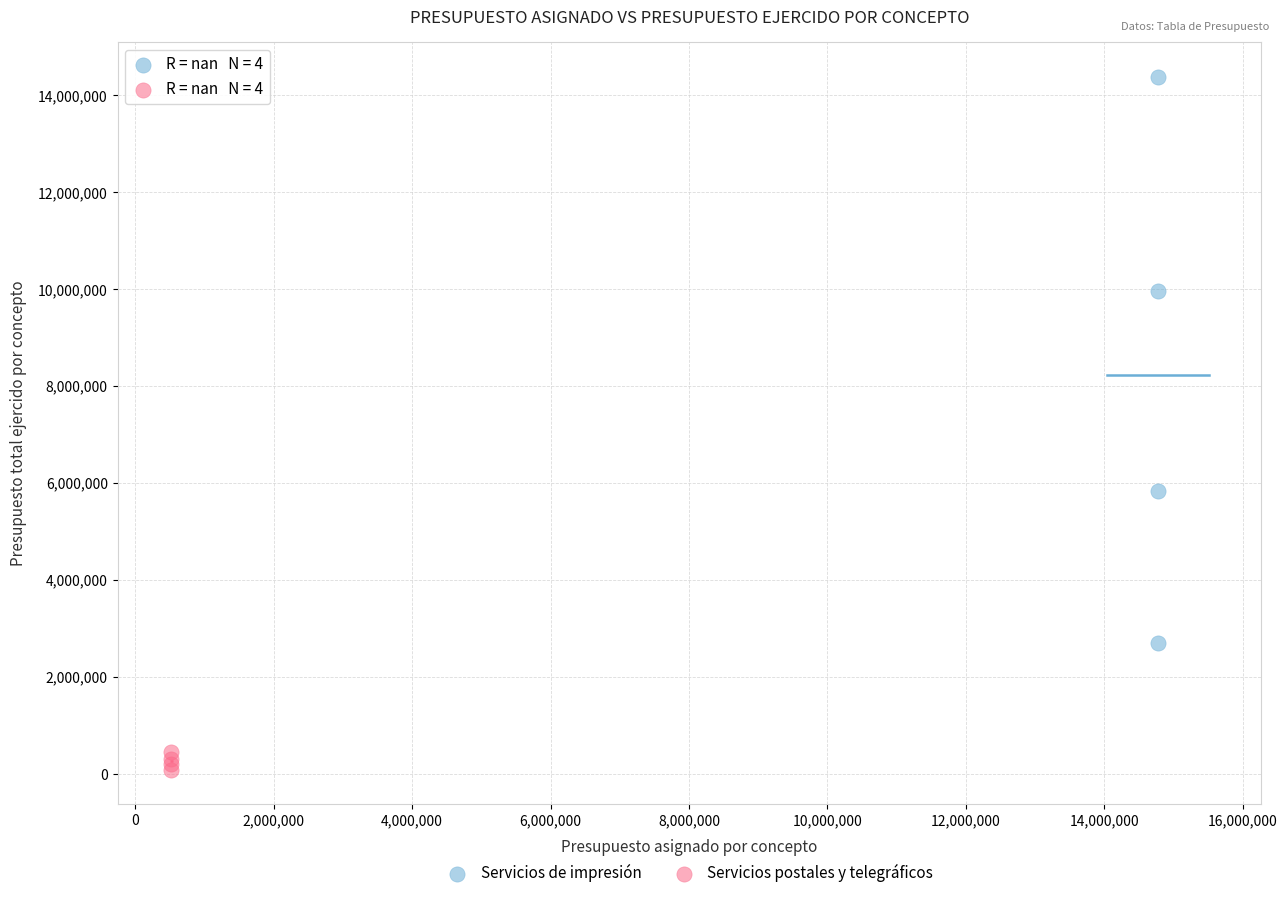

Which series reaches the minimum Y coordinate?

Servicios postales y telegráficos